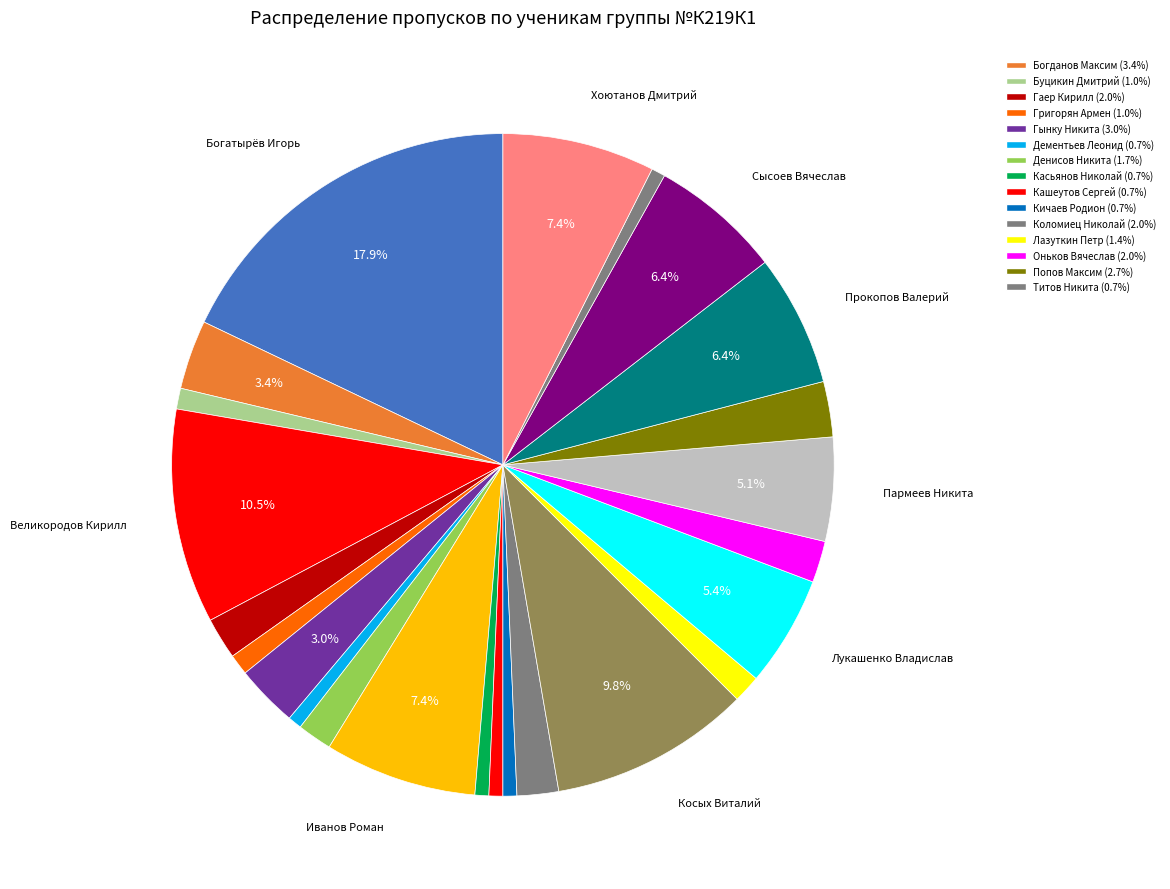

How many segments does this pie chart have?

24